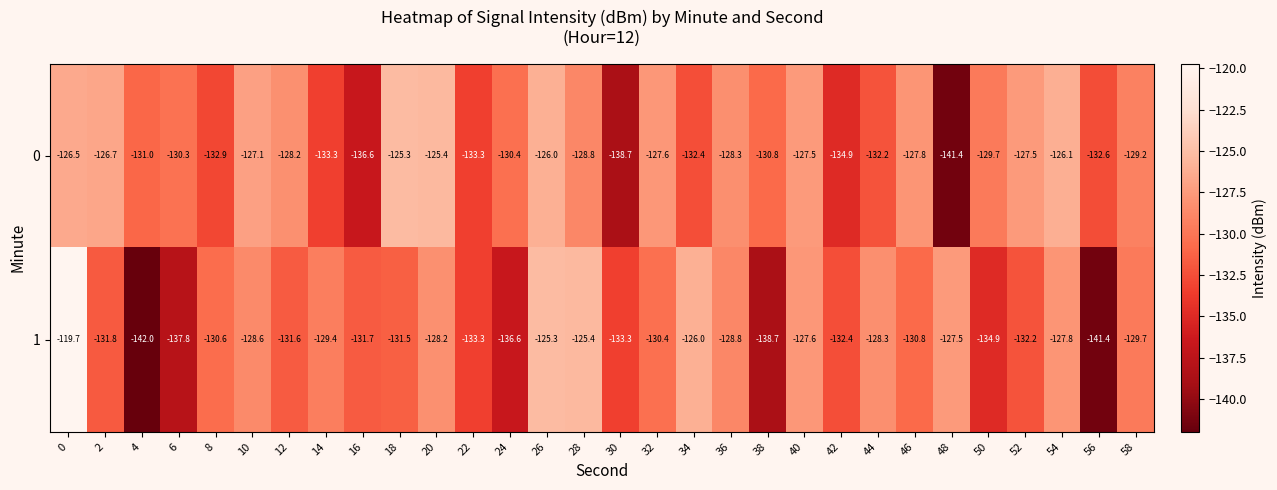

The value of 1 at 4 is -232.6. True or false?

False